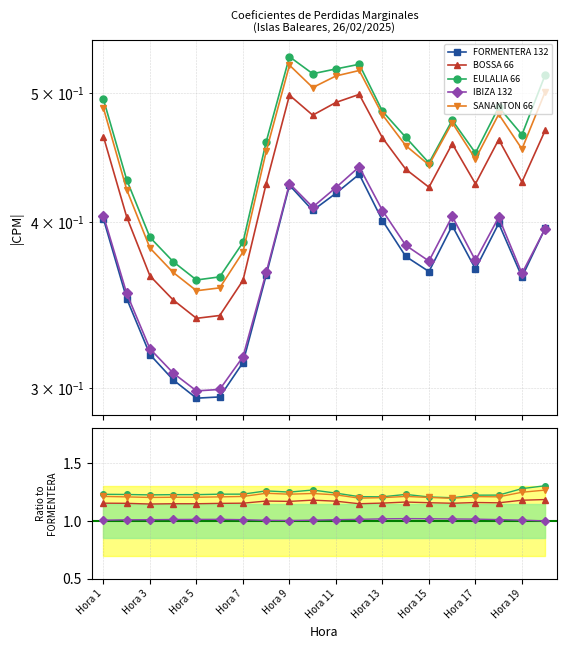

Which series changed the most between Hora 17 and 15?

EULALIA 66